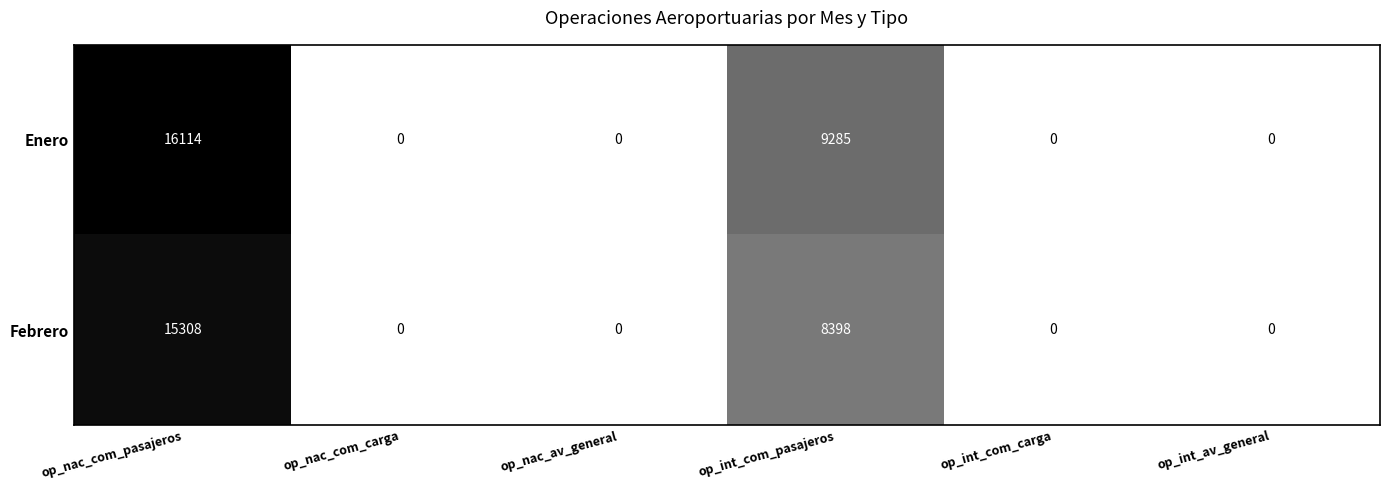

Reading left to right, extract all data points from this chart.

Enero: op_nac_com_pasajeros=16114	op_nac_com_carga=0	op_nac_av_general=0	op_int_com_pasajeros=9285	op_int_com_carga=0	op_int_av_general=0
Febrero: op_nac_com_pasajeros=15308	op_nac_com_carga=0	op_nac_av_general=0	op_int_com_pasajeros=8398	op_int_com_carga=0	op_int_av_general=0